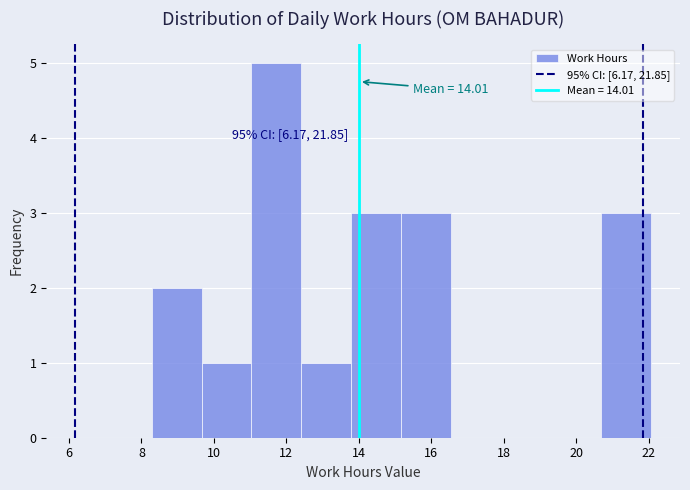

Over which range of the x-axis is the bar tallest?

11.0 to 12.4